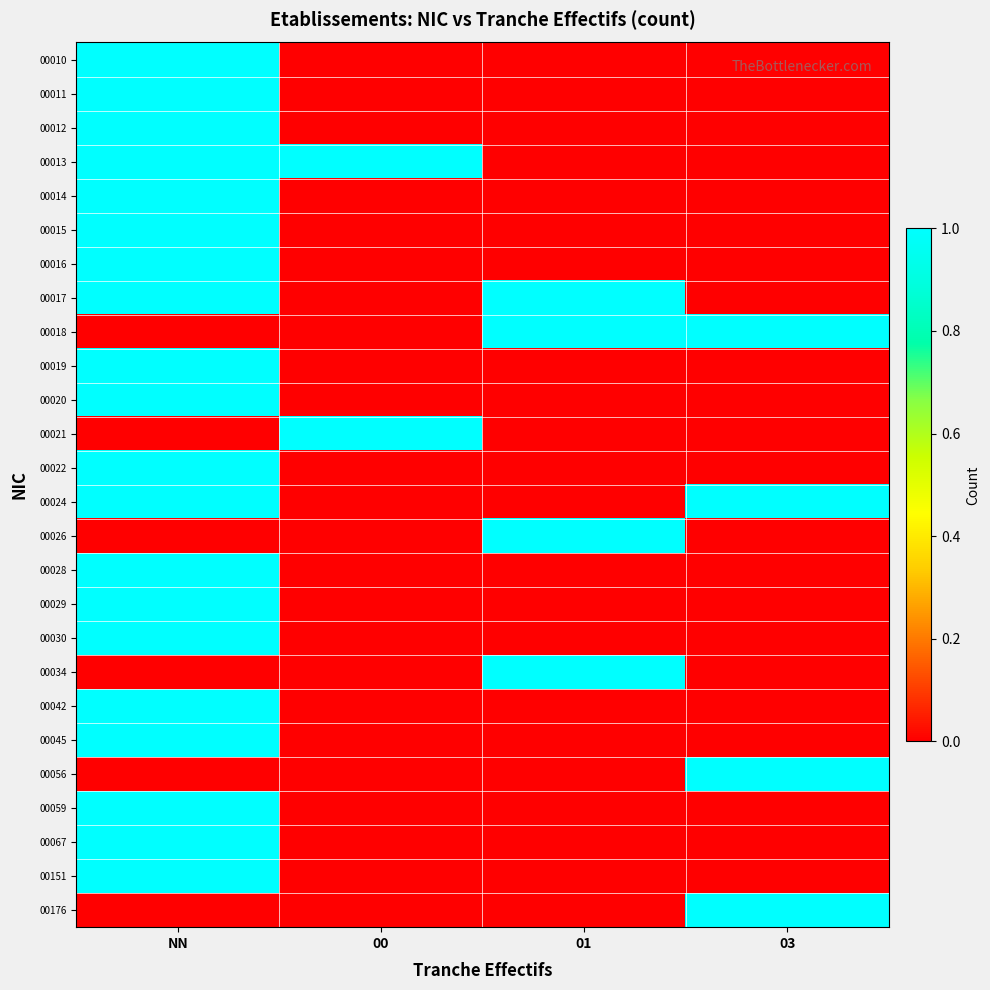

Reading left to right, extract all data points from this chart.

00010: NN=1	00=0	01=0	03=0
00011: NN=1	00=0	01=0	03=0
00012: NN=1	00=0	01=0	03=0
00013: NN=1	00=1	01=0	03=0
00014: NN=1	00=0	01=0	03=0
00015: NN=1	00=0	01=0	03=0
00016: NN=1	00=0	01=0	03=0
00017: NN=1	00=0	01=1	03=0
00018: NN=0	00=0	01=1	03=1
00019: NN=1	00=0	01=0	03=0
00020: NN=1	00=0	01=0	03=0
00021: NN=0	00=1	01=0	03=0
00022: NN=1	00=0	01=0	03=0
00024: NN=1	00=0	01=0	03=1
00026: NN=0	00=0	01=1	03=0
00028: NN=1	00=0	01=0	03=0
00029: NN=1	00=0	01=0	03=0
00030: NN=1	00=0	01=0	03=0
00034: NN=0	00=0	01=1	03=0
00042: NN=1	00=0	01=0	03=0
00045: NN=1	00=0	01=0	03=0
00056: NN=0	00=0	01=0	03=1
00059: NN=1	00=0	01=0	03=0
00067: NN=1	00=0	01=0	03=0
00151: NN=1	00=0	01=0	03=0
00176: NN=0	00=0	01=0	03=1